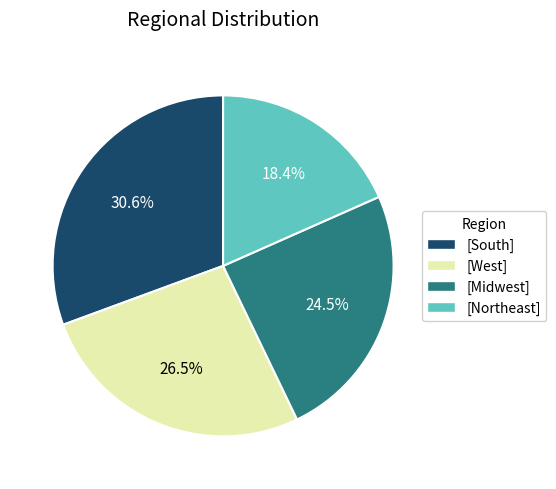

Is [Northeast] the majority of the pie?

No